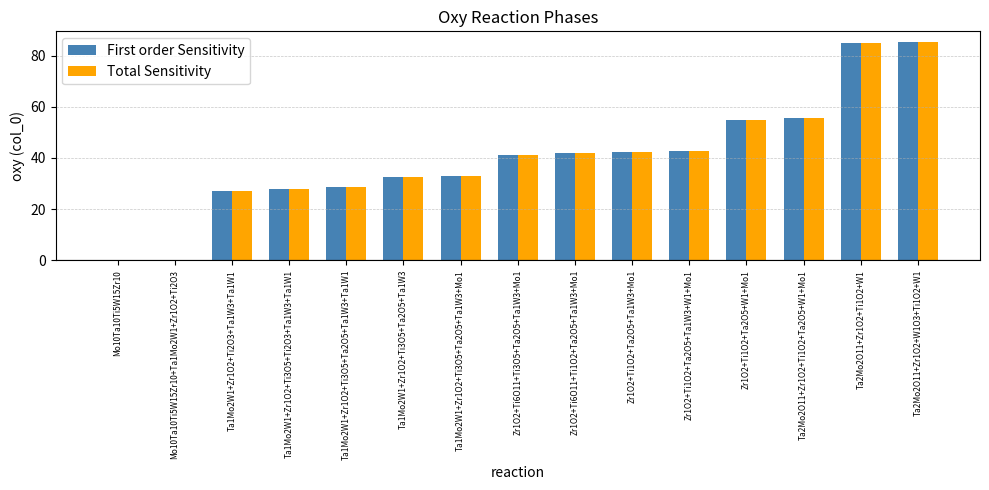

What is the sum of all Total Sensitivity values?

597.5